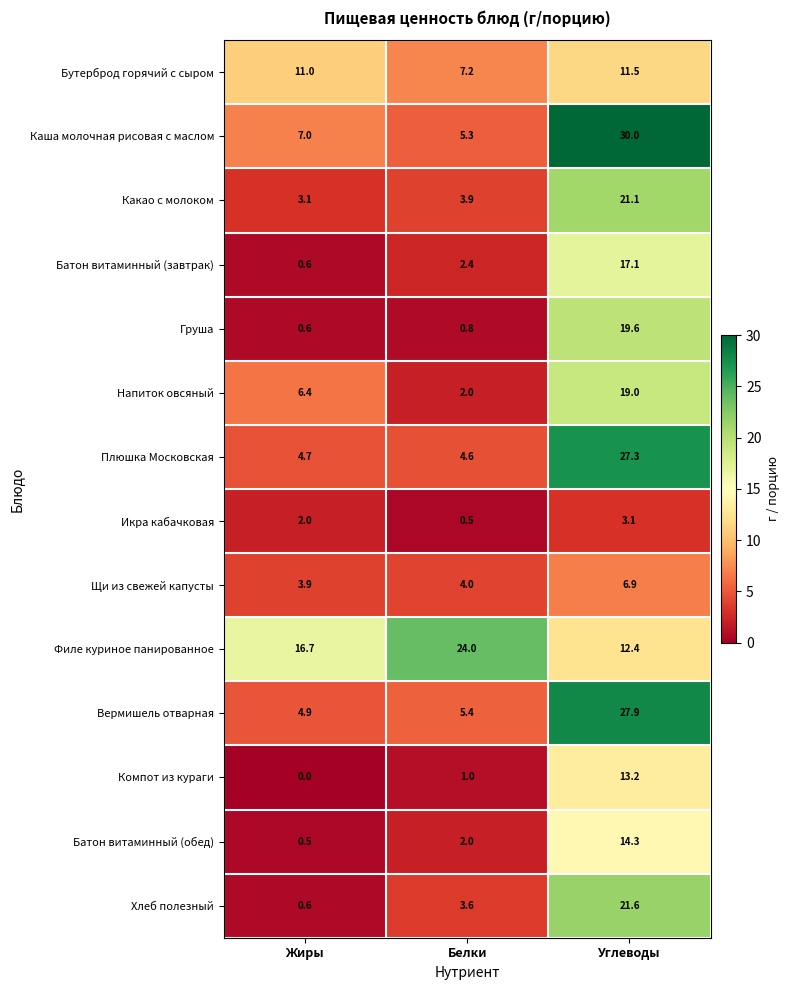

Which series changed the most between Жиры and Белки?

Филе куриное панированное